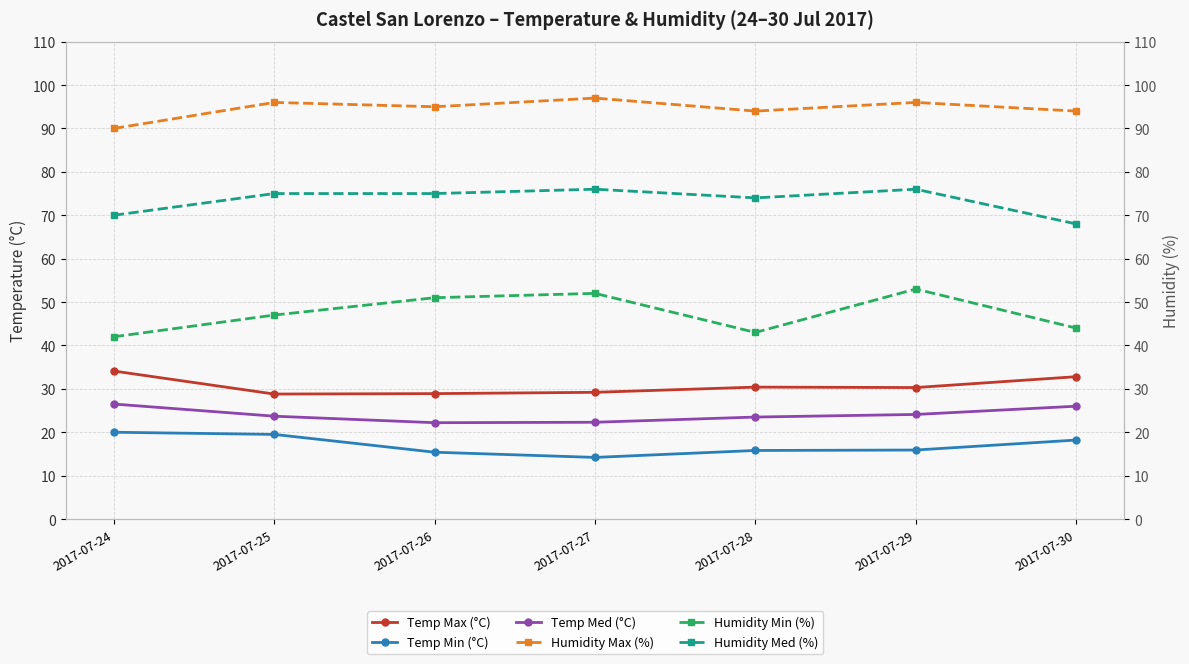

How many interior local valleys does the Temp Max (°C) series have?

2